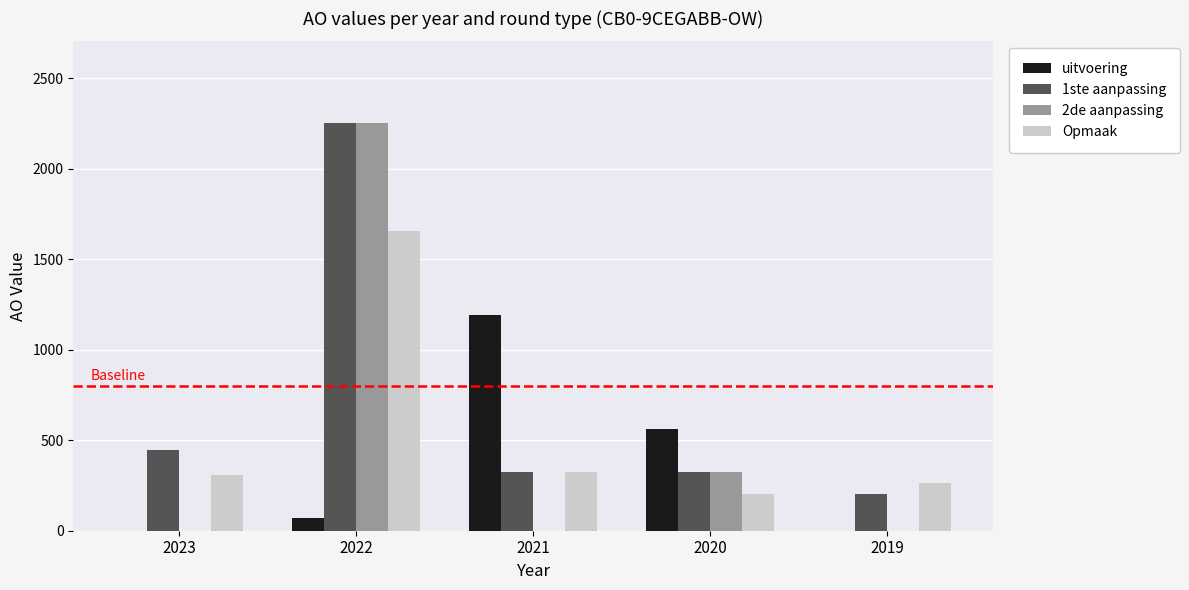

Which label corresponds to the largest value in the chart?

2022